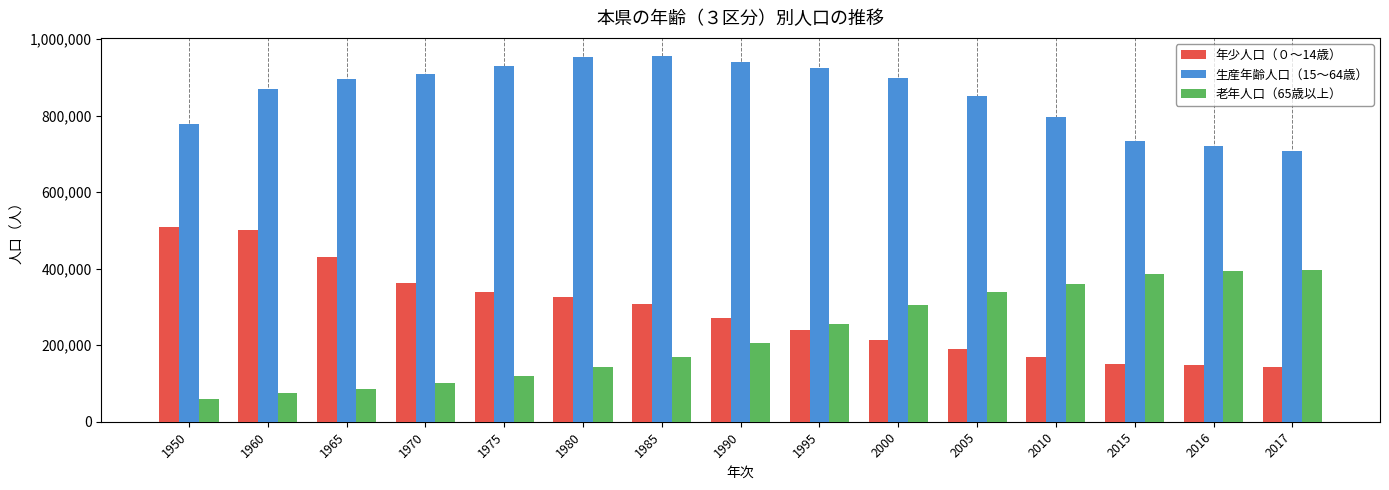

How many bars are there in each group?

3